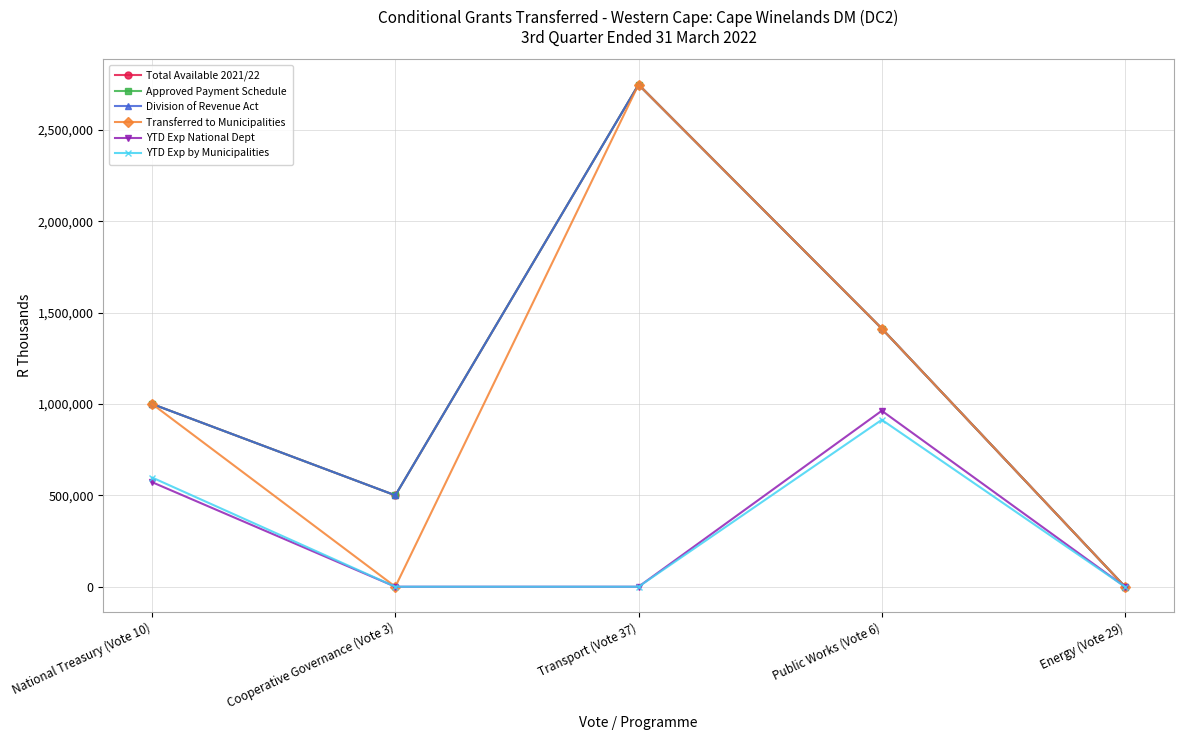

Does the chart have visible grid lines?

Yes